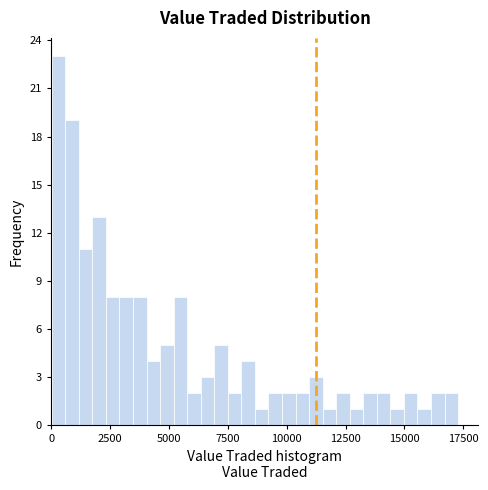

Around what value on the x-axis is the tallest bar? Give the approximate position of its centre, as read against the axis.

500